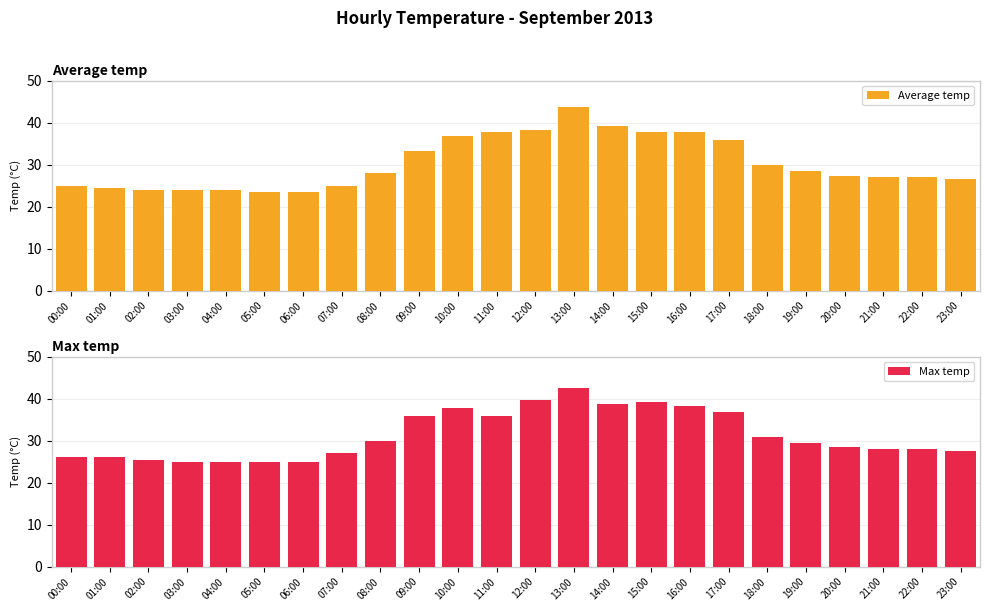

Are the bars horizontal?

No